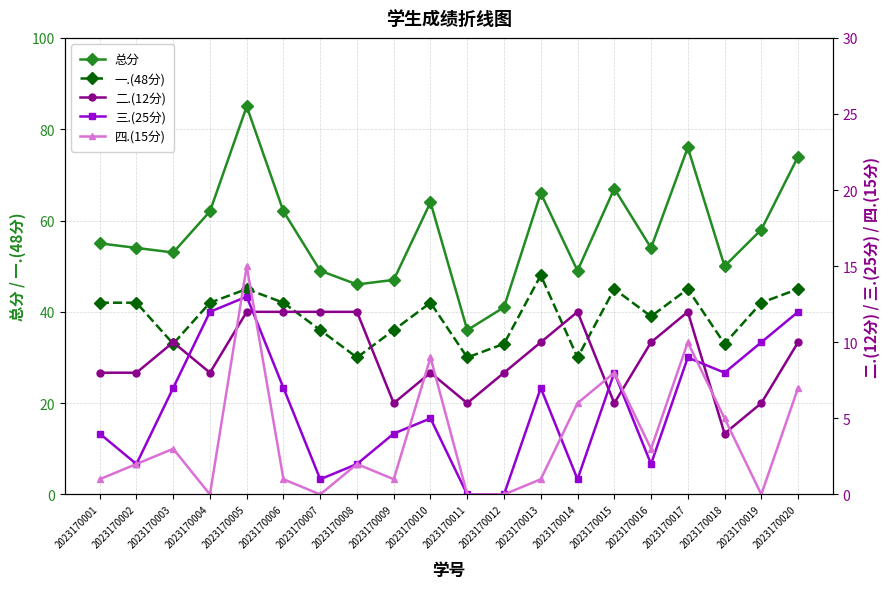

Rank the series by their maximum value, from lowest to highest.

二.(12分), 三.(25分), 四.(15分), 一.(48分), 总分